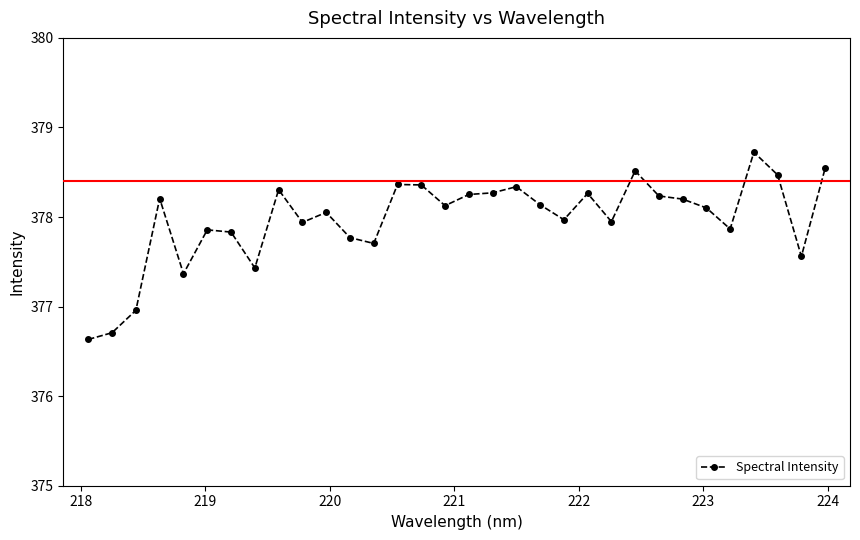

What is the minimum value shown in the chart?

376.6